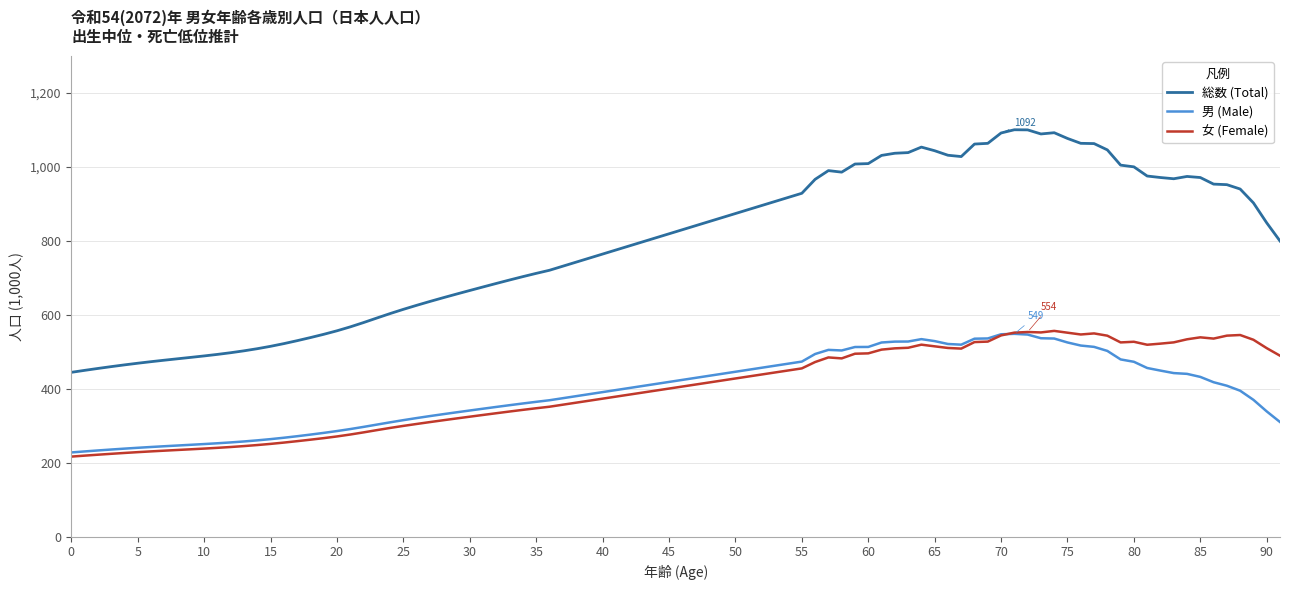

Which series has the widest spread of values?

総数 (Total)